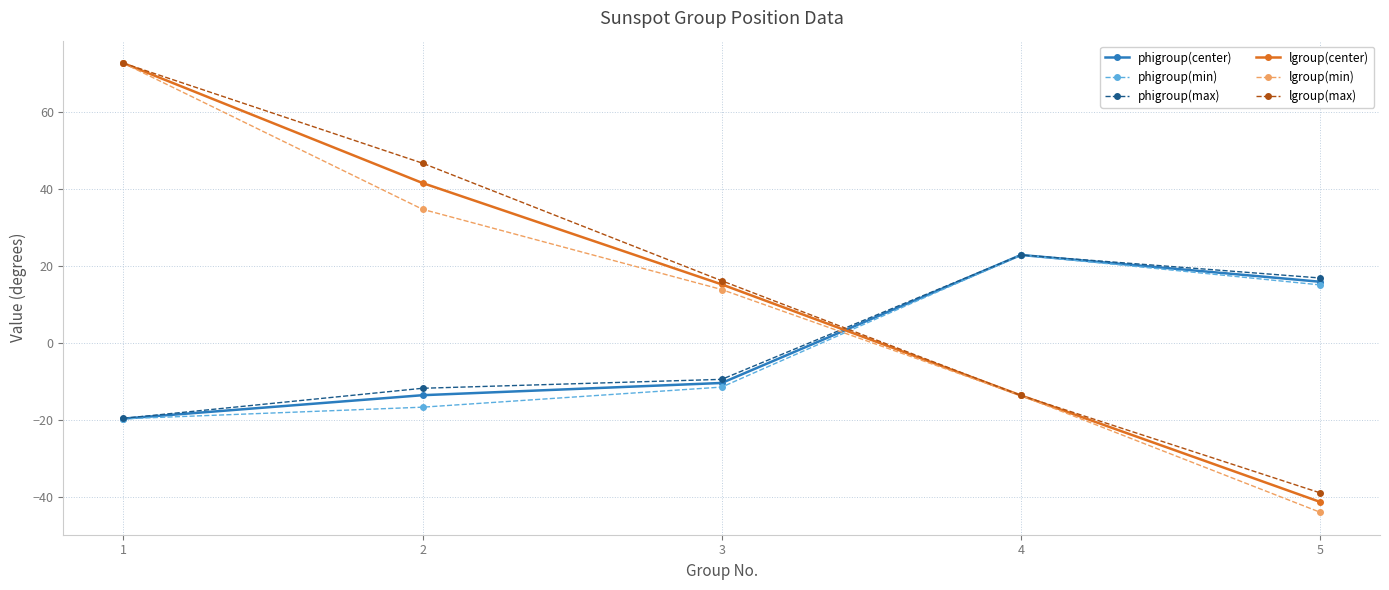

What is the difference between the maximum and minimum values in the phigroup(center) series?

42.5